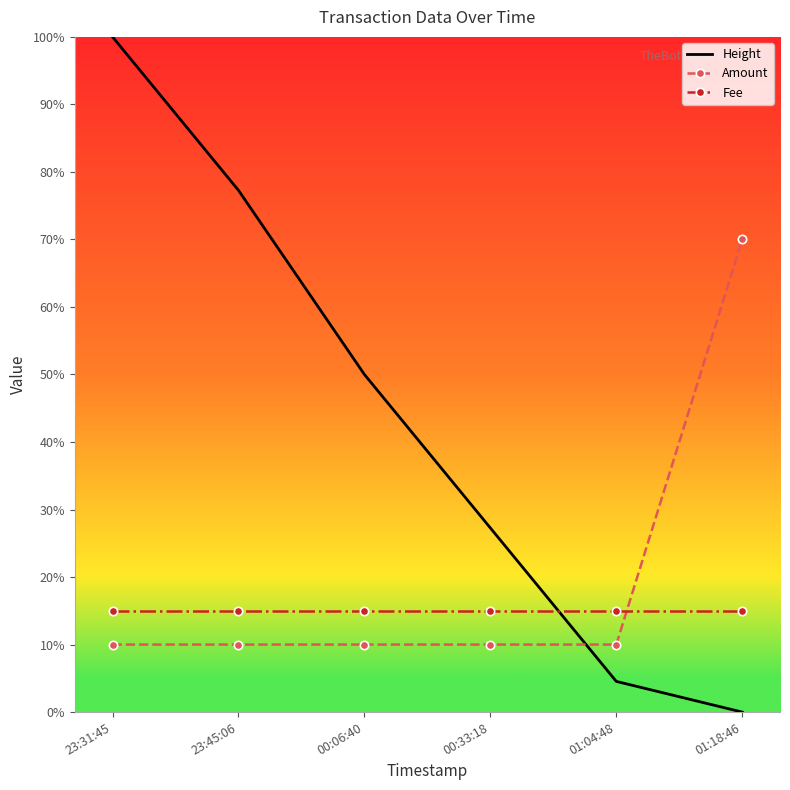

Reading right to left, transcribe all the data shown in this chart.

Height: 0.0	4.5	27.3	50.0	77.3	100.0
Amount: 70.0	10.0	10.0	10.0	10.0	10.0
Fee: 15.0	15.0	15.0	15.0	15.0	15.0